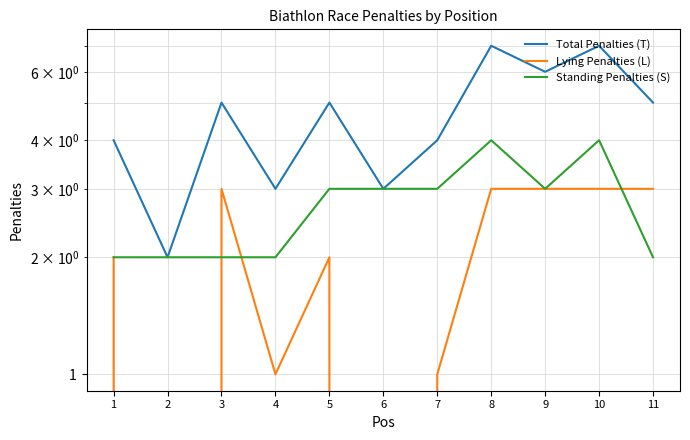

At which label does Total Penalties (T) reach its peak?

8